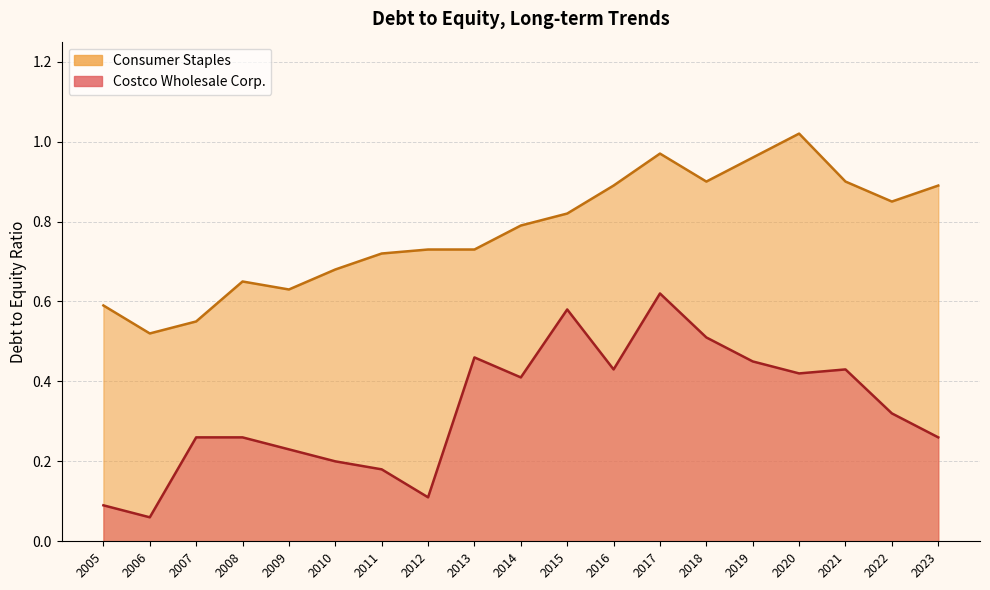

Is it true that Costco Wholesale Corp. equals 0.7 at 2020?

False